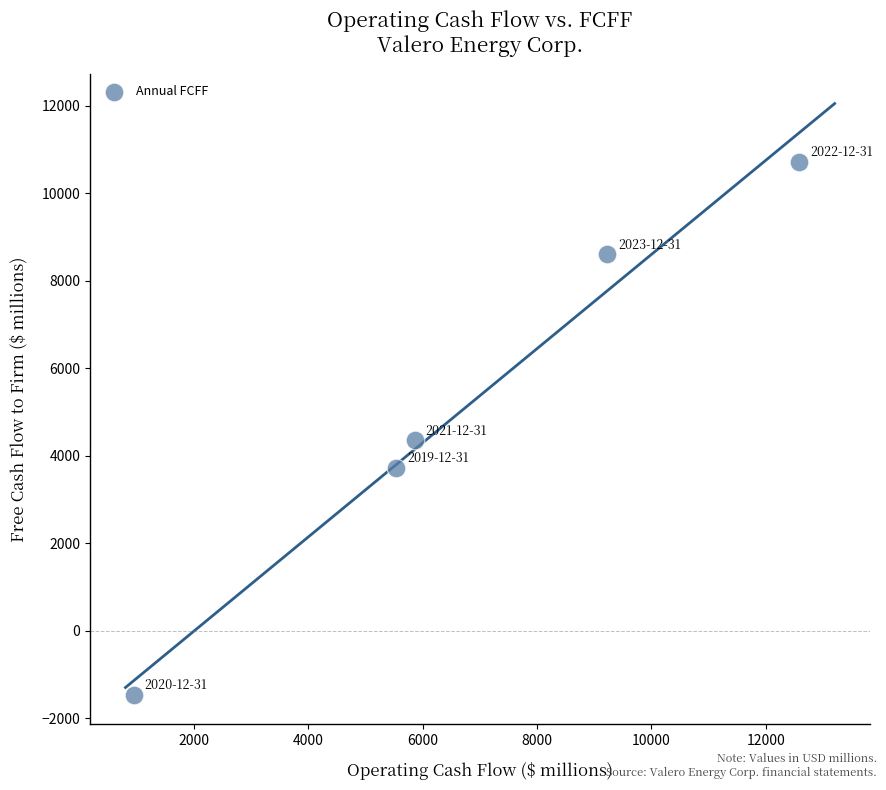

What is the average Y value?

5192